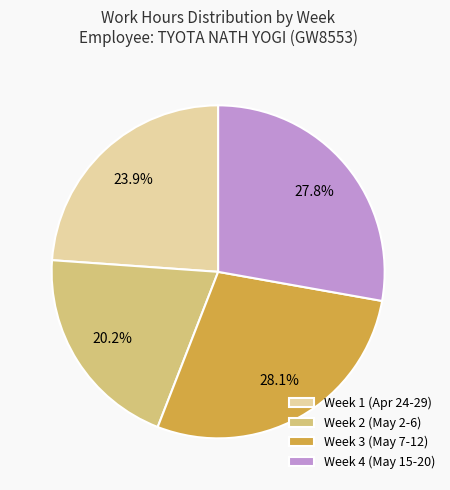

Is Week 3 (May 7-12) the majority of the pie?

No